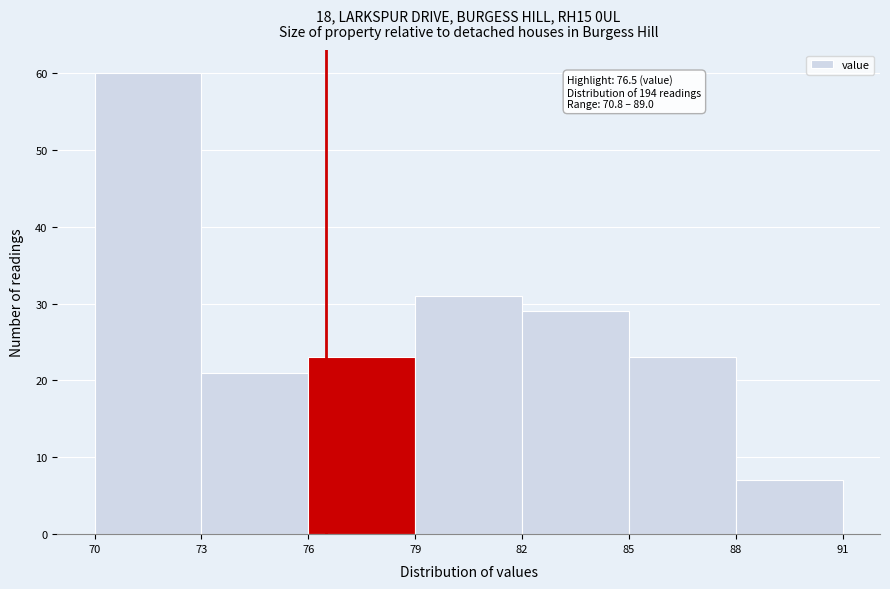

Which range on the x-axis has the tallest bar?

70 to 73